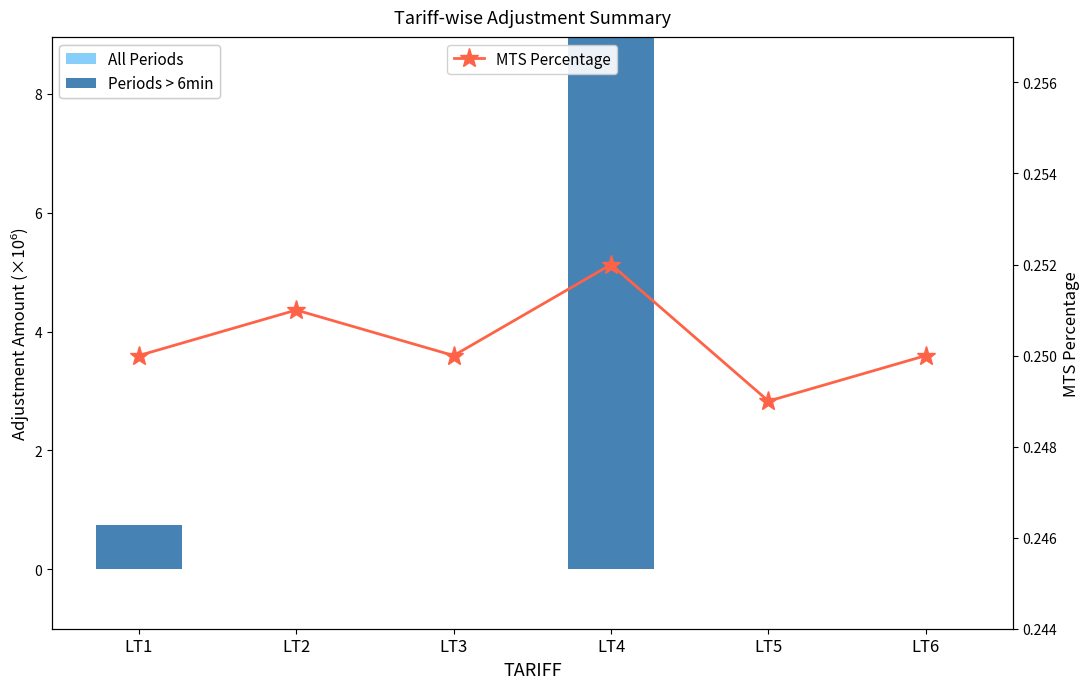

Between LT1 and LT6, which is larger?

LT1